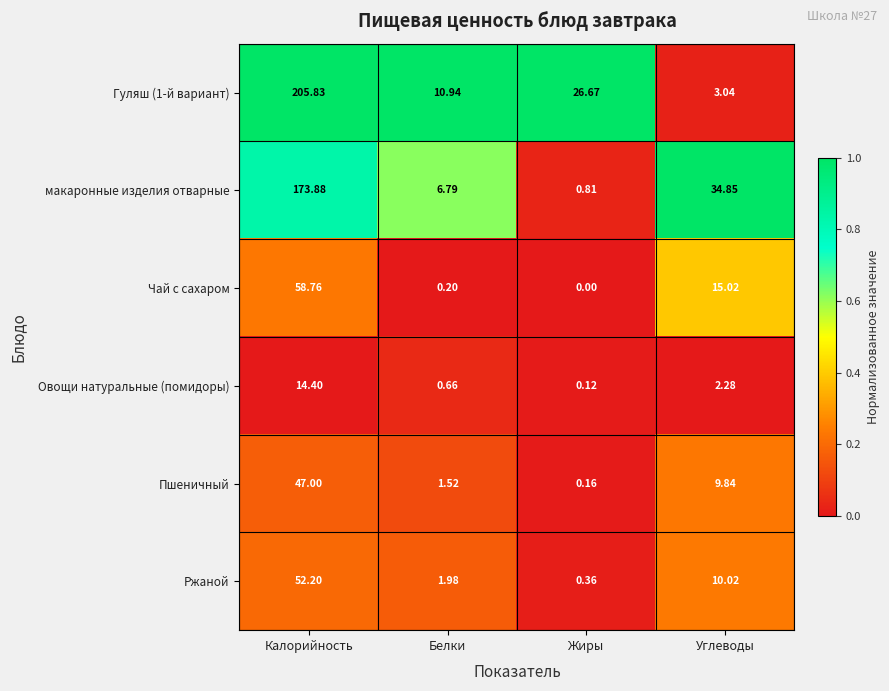

At which category is the sum across all series the highest?

Калорийность